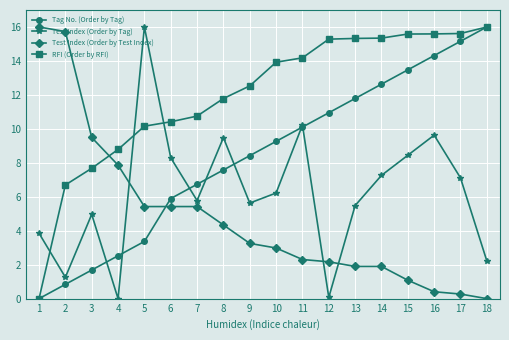

At which label is Test Index (Order by Tag) closest to 8?

6